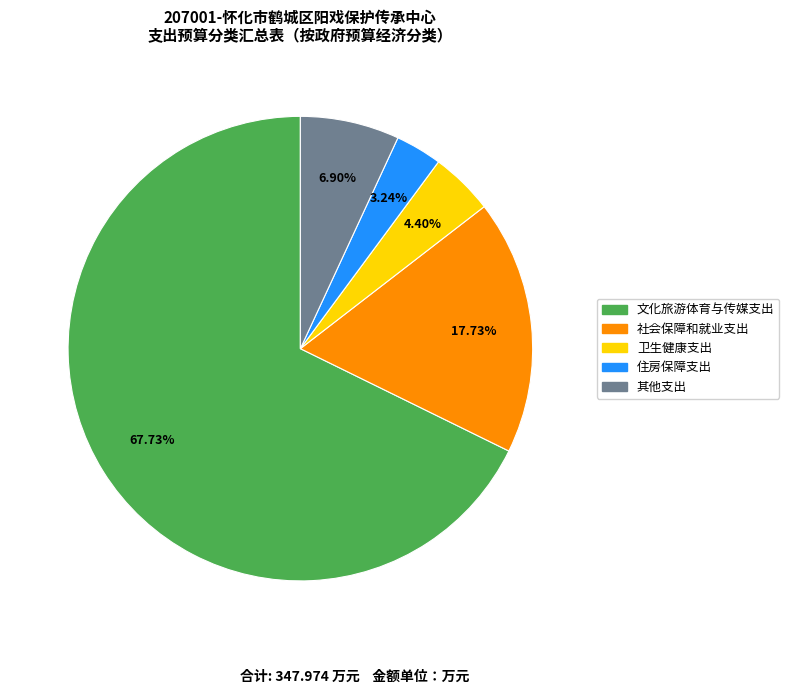

What is the majority slice?

文化旅游体育与传媒支出